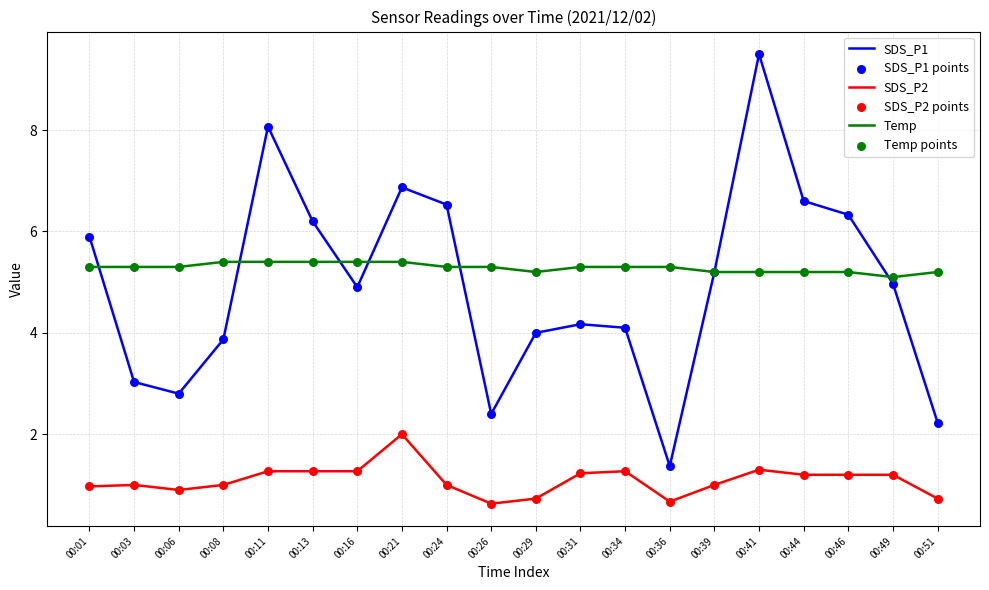

At which category is the sum across all series the highest?

00:41